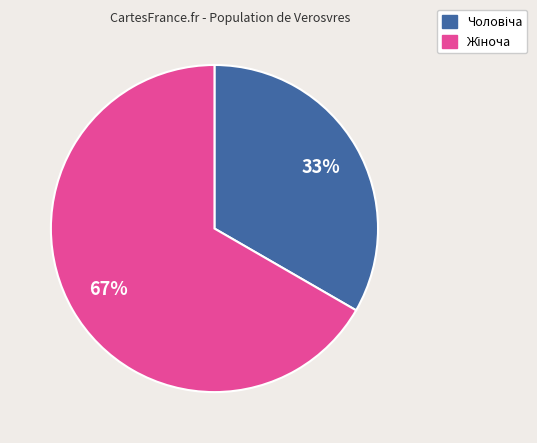

To the nearest percent, what is the average slice percentage?

50%